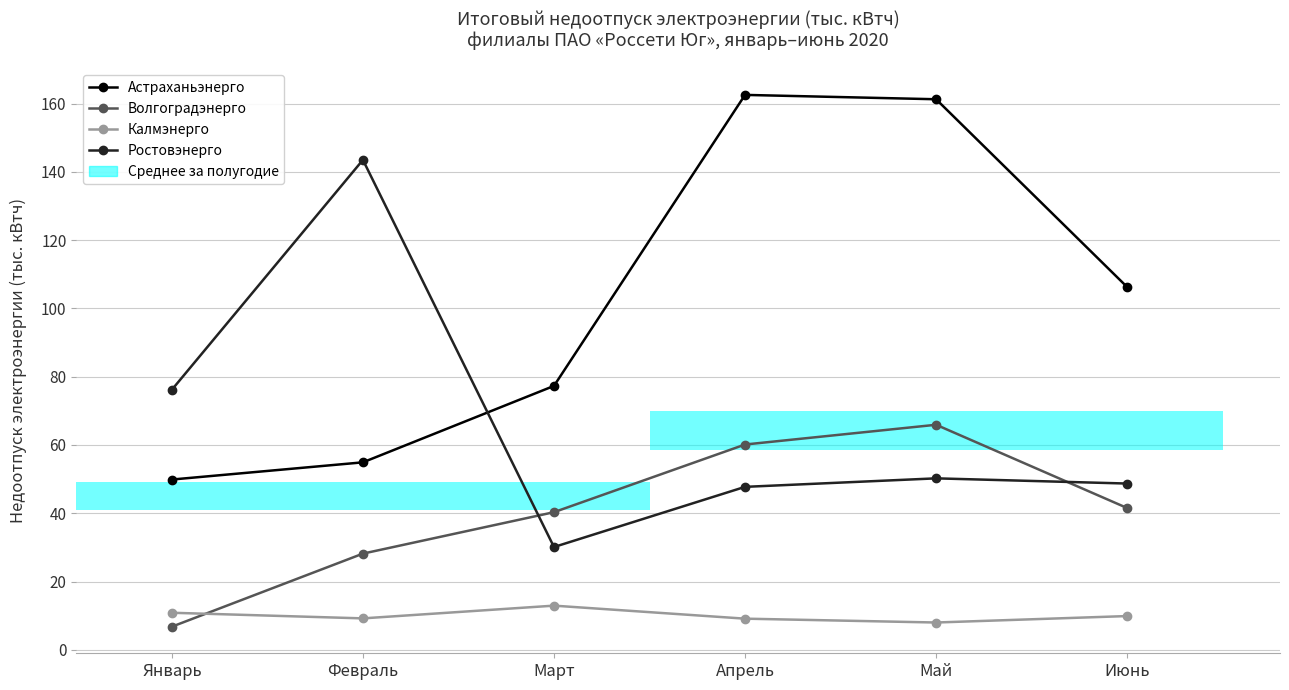

Count the number of categories in the chart.

6